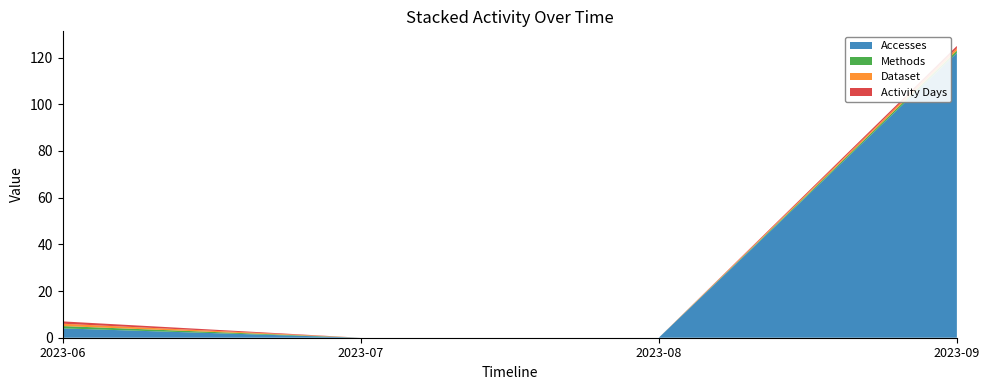

Reading right to left, list all the values displayed in this chart.

Accesses: 2023-09=122	2023-08=0	2023-07=0	2023-06=4
Methods: 2023-09=1	2023-08=0	2023-07=0	2023-06=1
Dataset: 2023-09=1	2023-08=0	2023-07=0	2023-06=1
Activity Days: 2023-09=1	2023-08=0	2023-07=0	2023-06=1